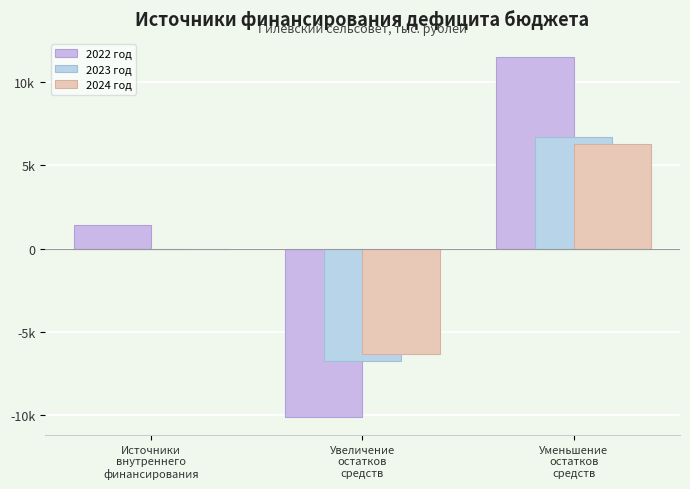

Are the bars horizontal?

No